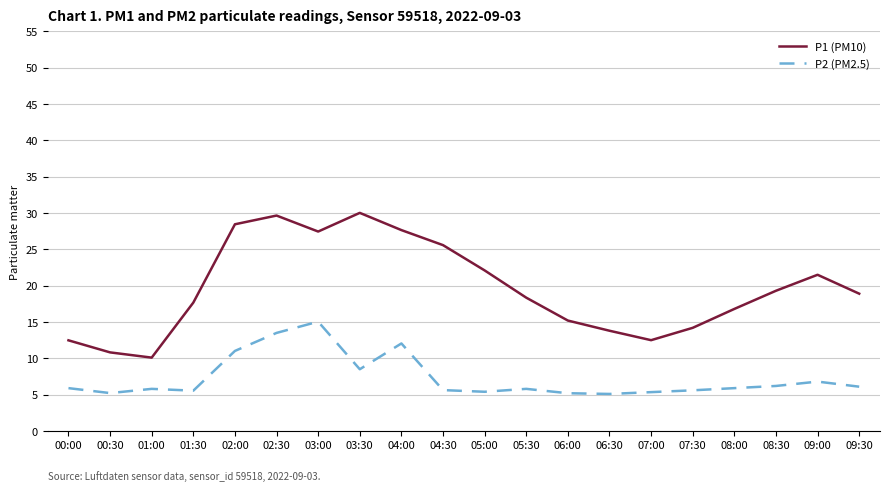

True or false: P2 (PM2.5) and P1 (PM10) cross at least once.

False